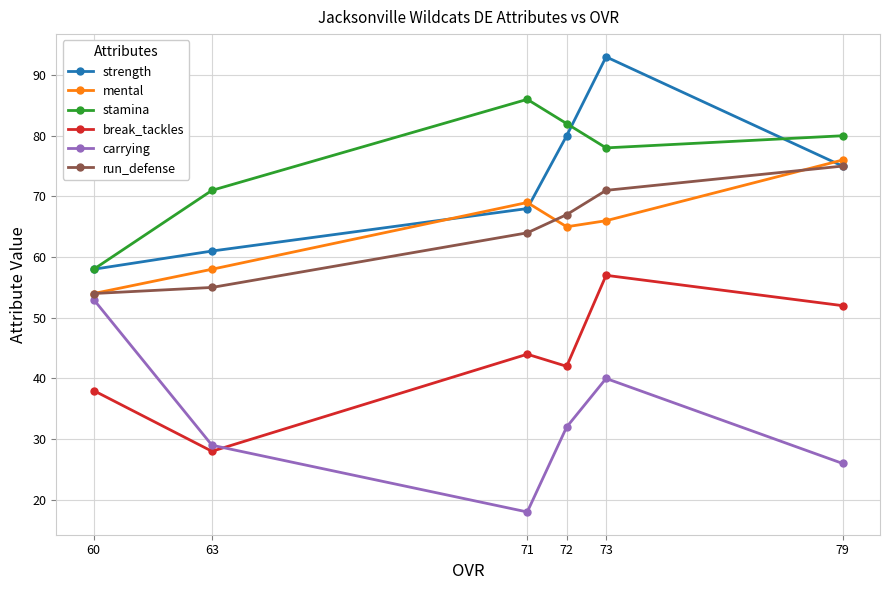

Count the number of data series in this chart.

6